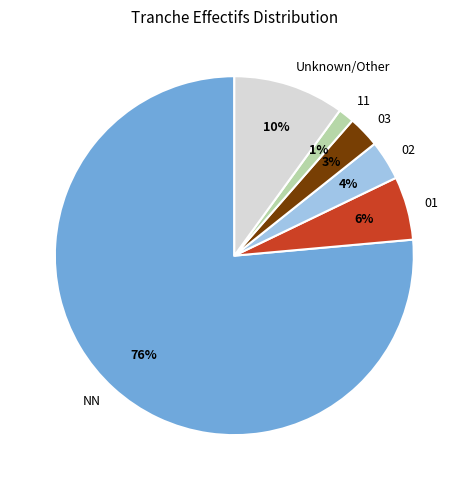

How many slices are in this pie chart?

6